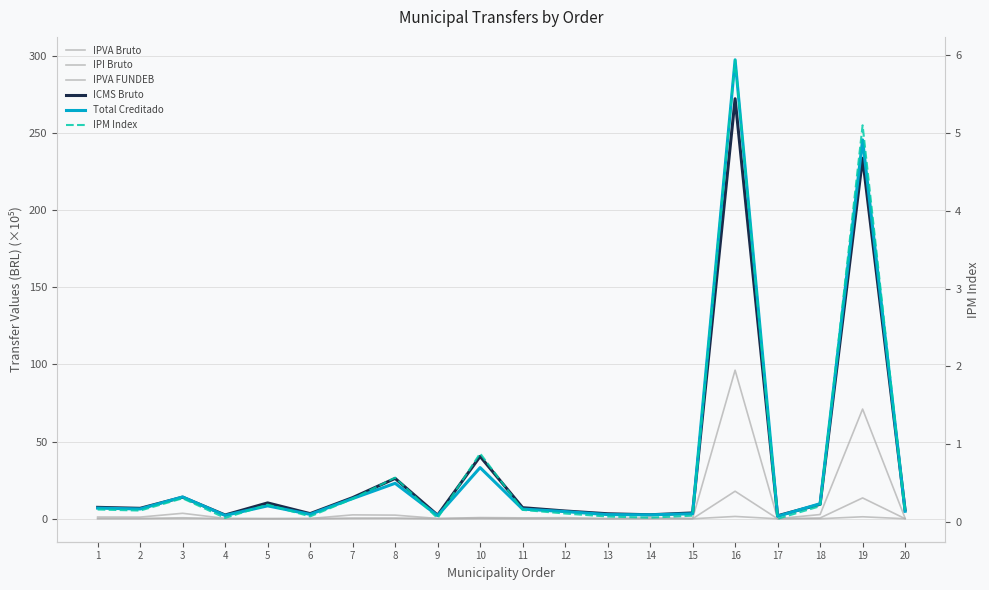

Which series has the widest spread of values?

Total Creditado